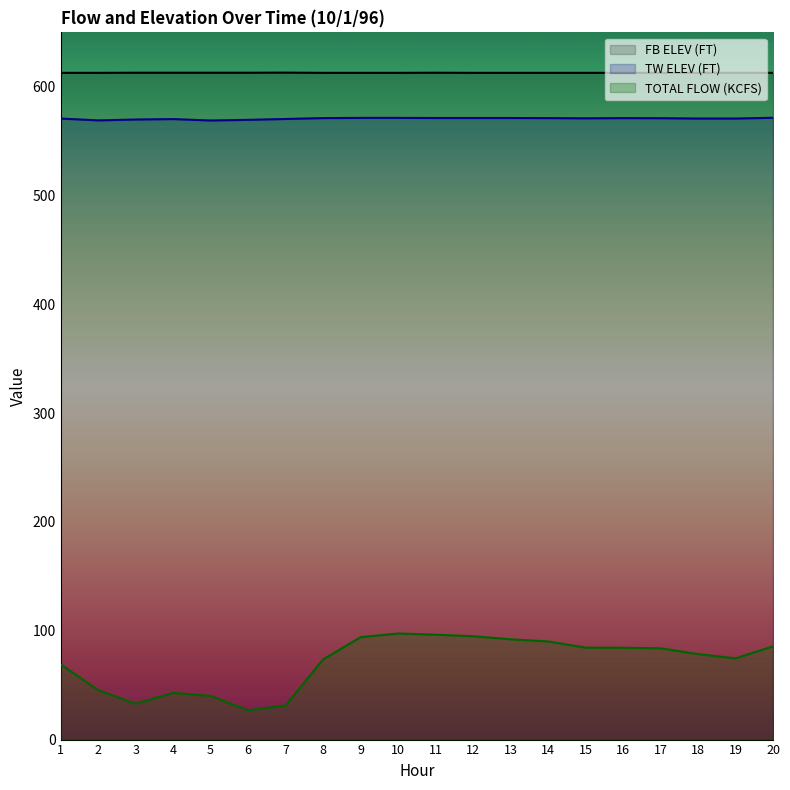

At which label does TOTAL FLOW (KCFS) first exceed 83?

9